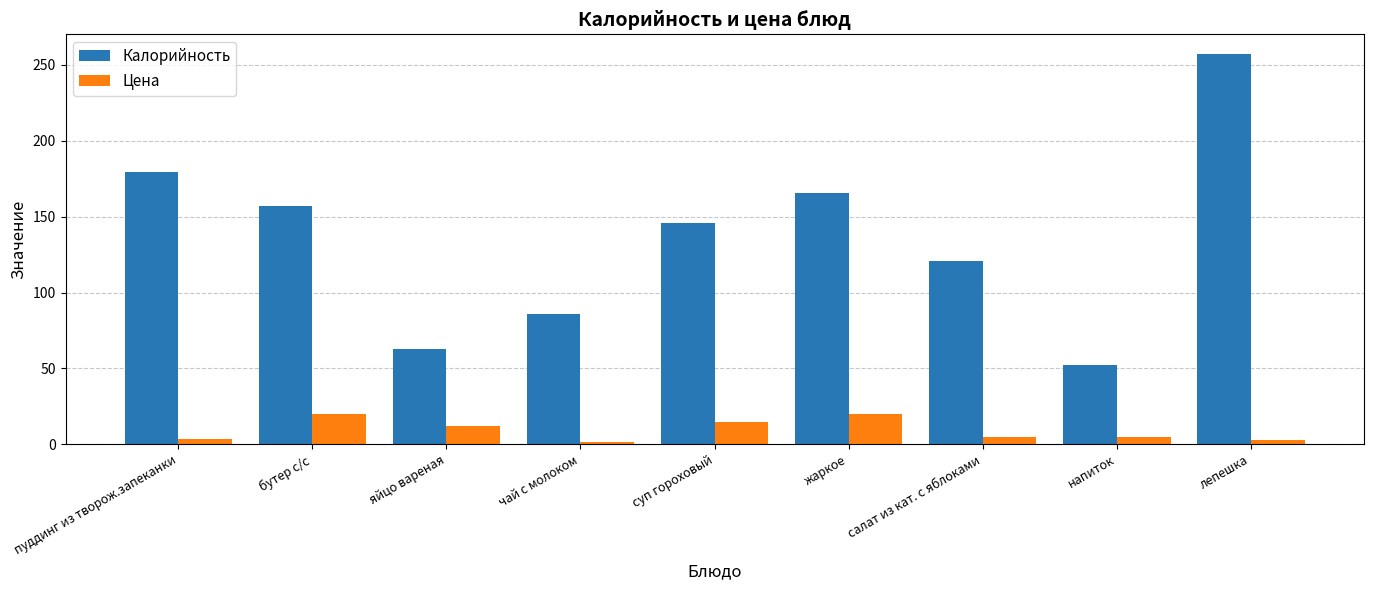

What position from the left is бутер с/с?

2